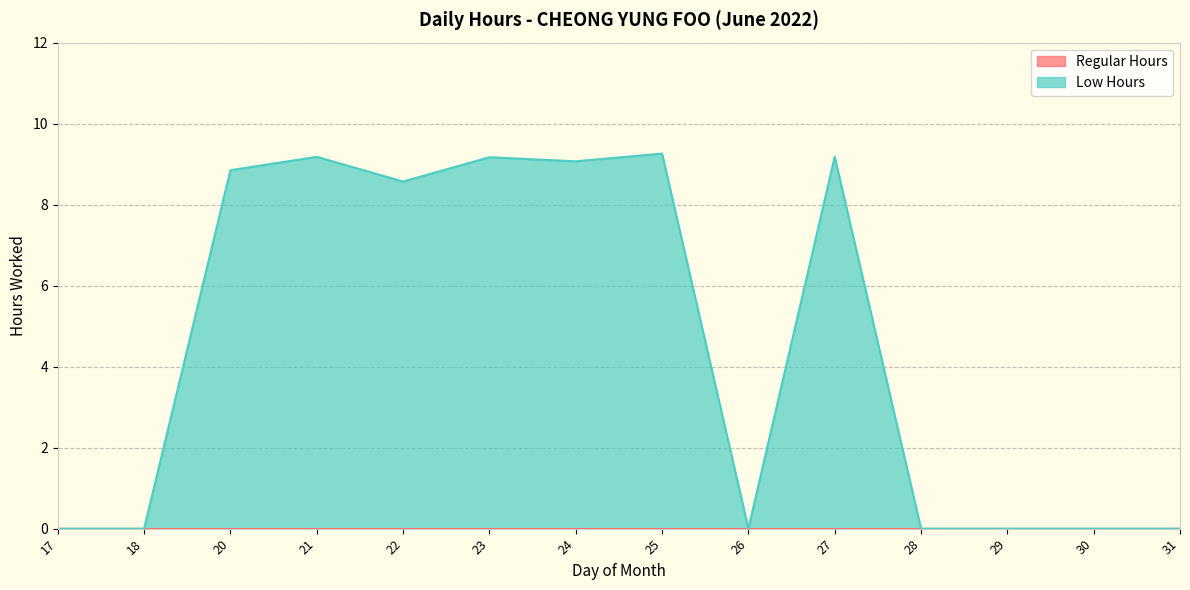

What is the maximum value shown in the chart?

9.3